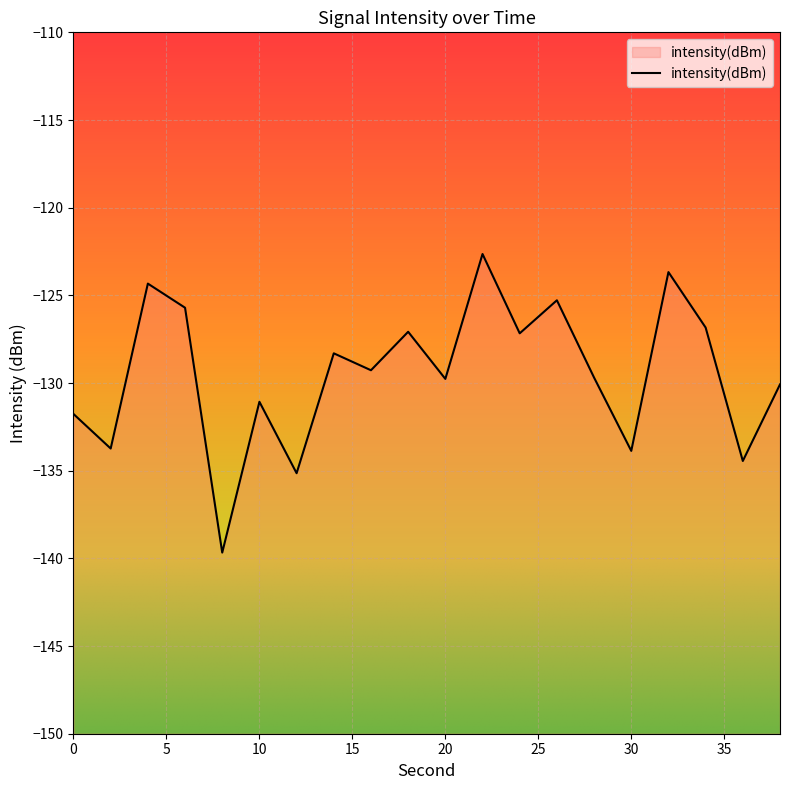

How many interior local valleys (lower than both neighbors) does the data have?

8